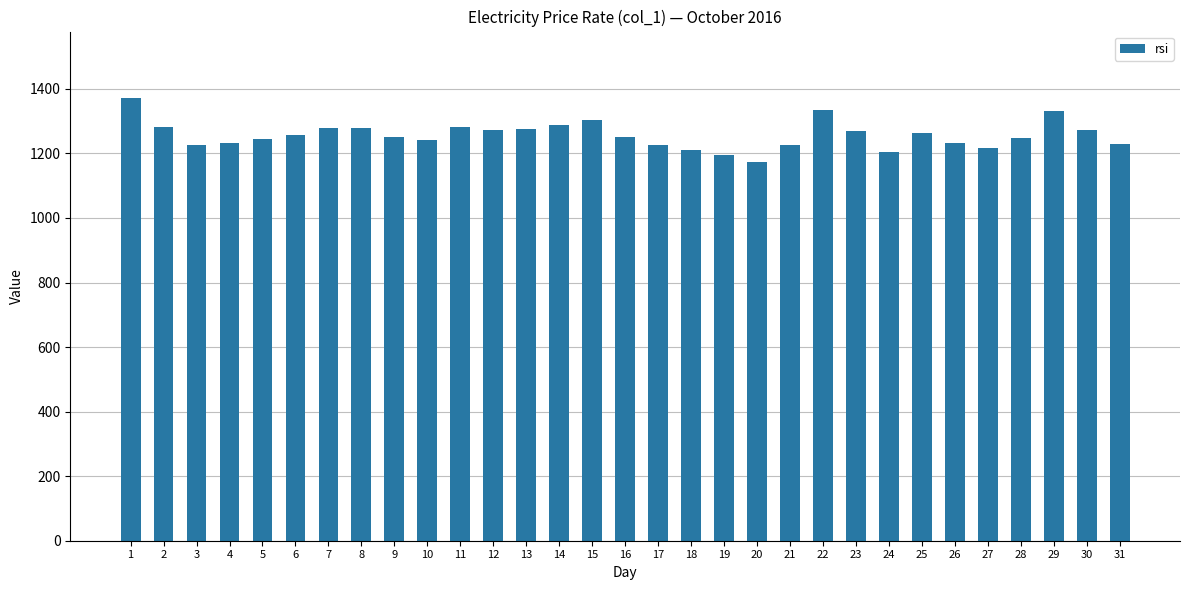

What is the value of the 12th bar from the left?

1271.7